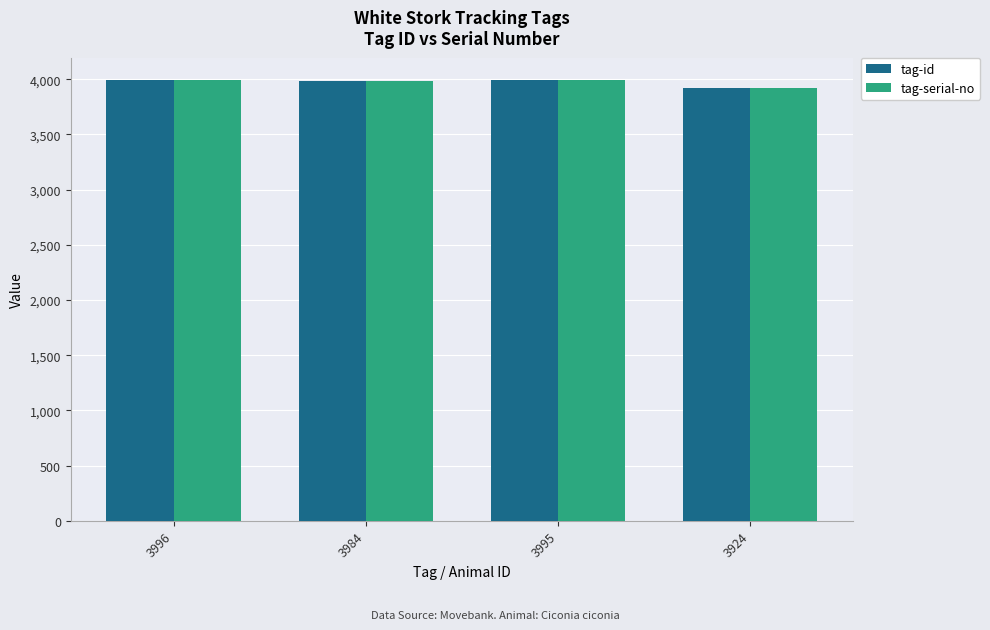

What is the sum of all tag-serial-no values?

15899